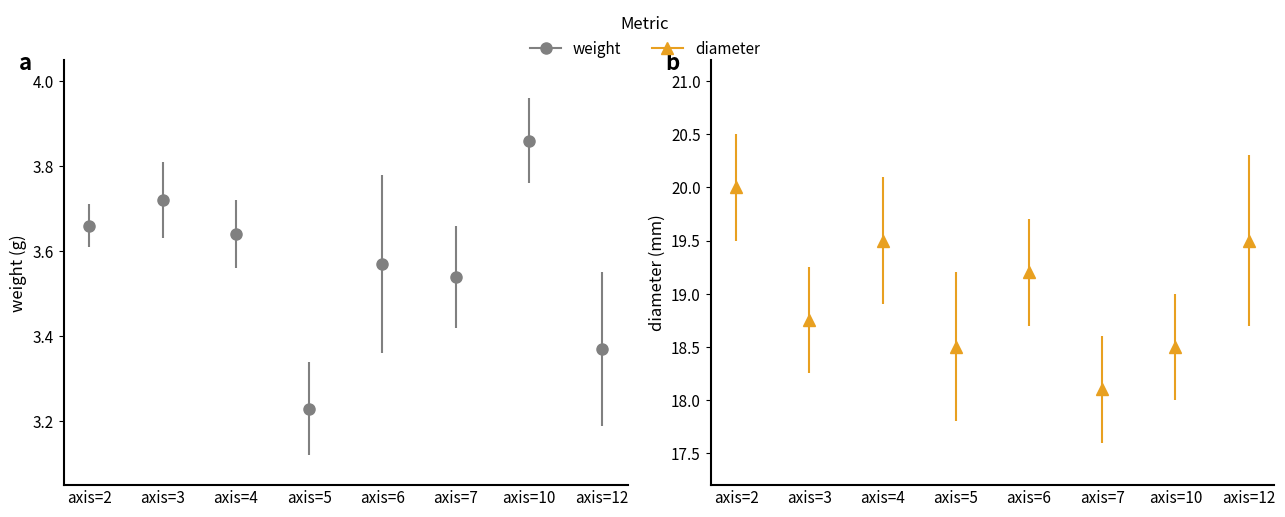

At which category does the chart reach its minimum across all series?

axis=5